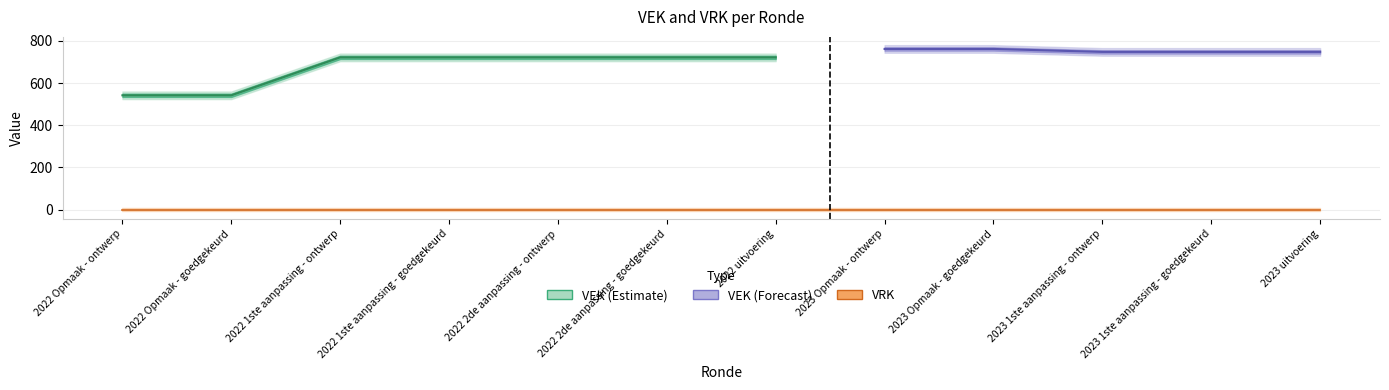

Is the value of VRK at 2022 2de aanpassing - ontwerp greater than the value of VEK at 2023 Opmaak - goedgekeurd?

No